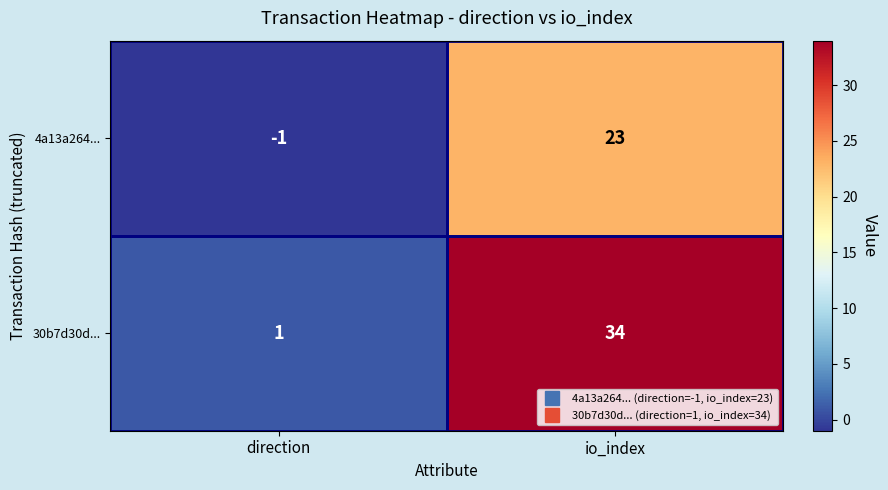

Count the number of data series in this chart.

2